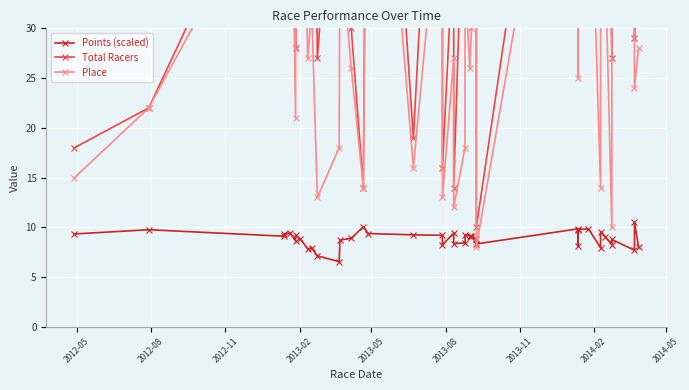

What is the maximum value for Points (scaled)?

10.5